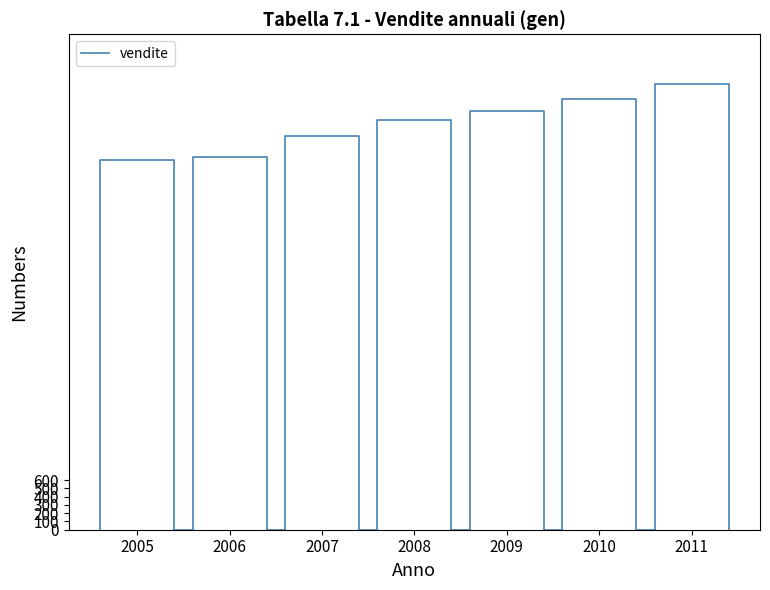

How many values are below 4479?

2